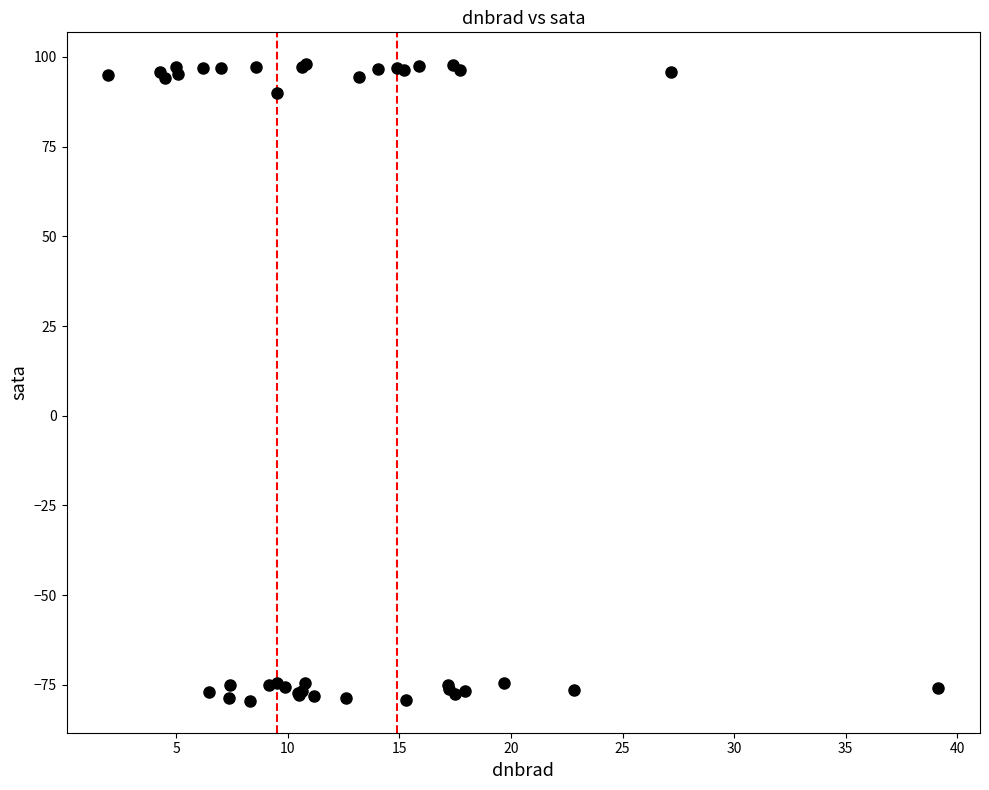

What Y value in the scatter plot is closest to 9?

89.9